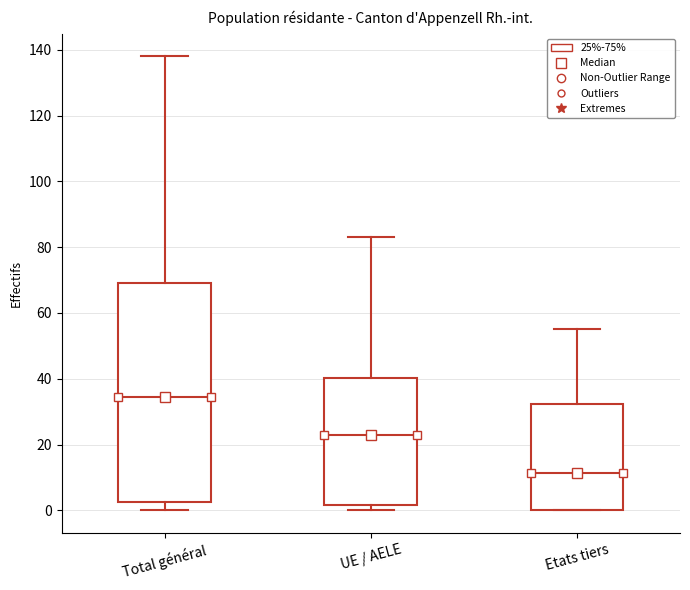

Reading left to right, read every box against the y-axis: the position of its median line, the range the box covers, and the ends of its whiskers. The values are not printed on the chart, so give them approximately, as read against the axis.

Total général: median 34, box 2 to 70, whiskers 0 to 138
UE / AELE: median 24, box 2 to 40, whiskers 0 to 84
Etats tiers: median 12, box 0 to 32, whiskers 0 to 56